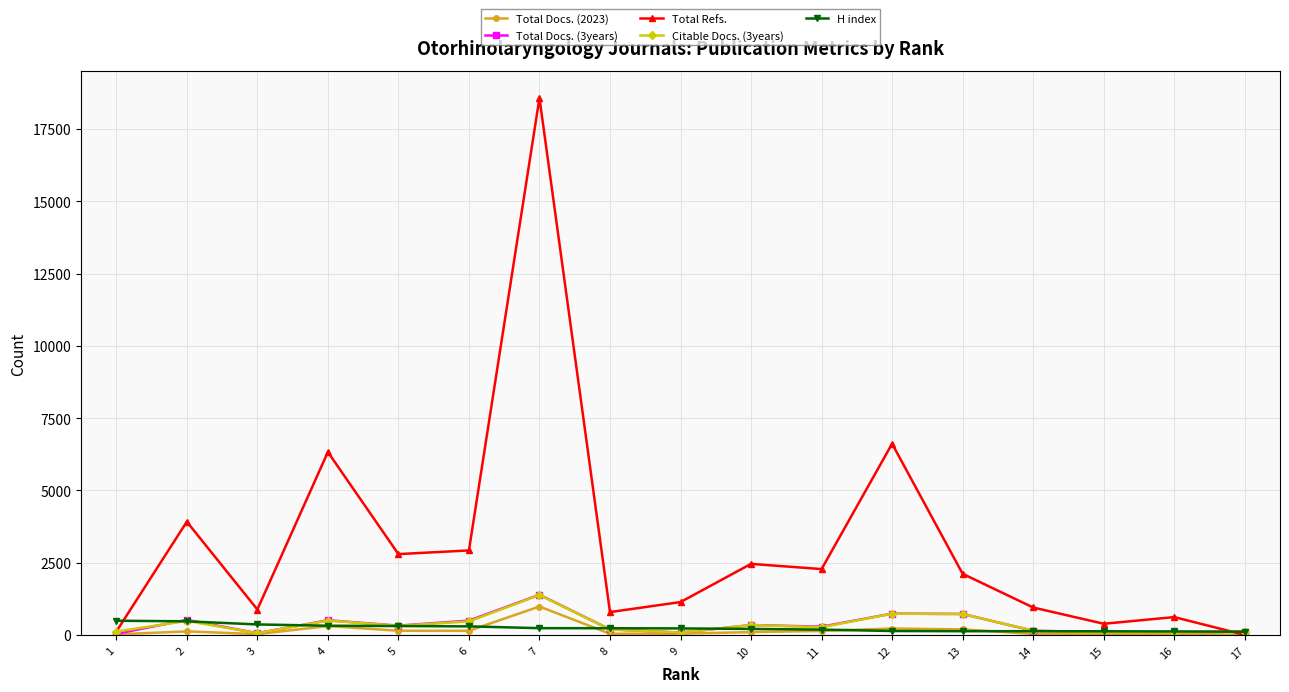

Which category has the highest value across all series?

7